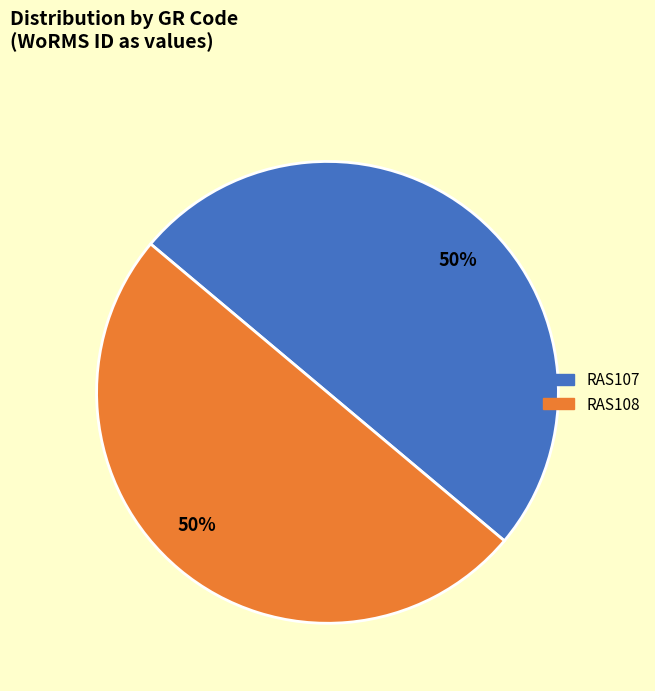

To the nearest percent, what is the average slice percentage?

50%